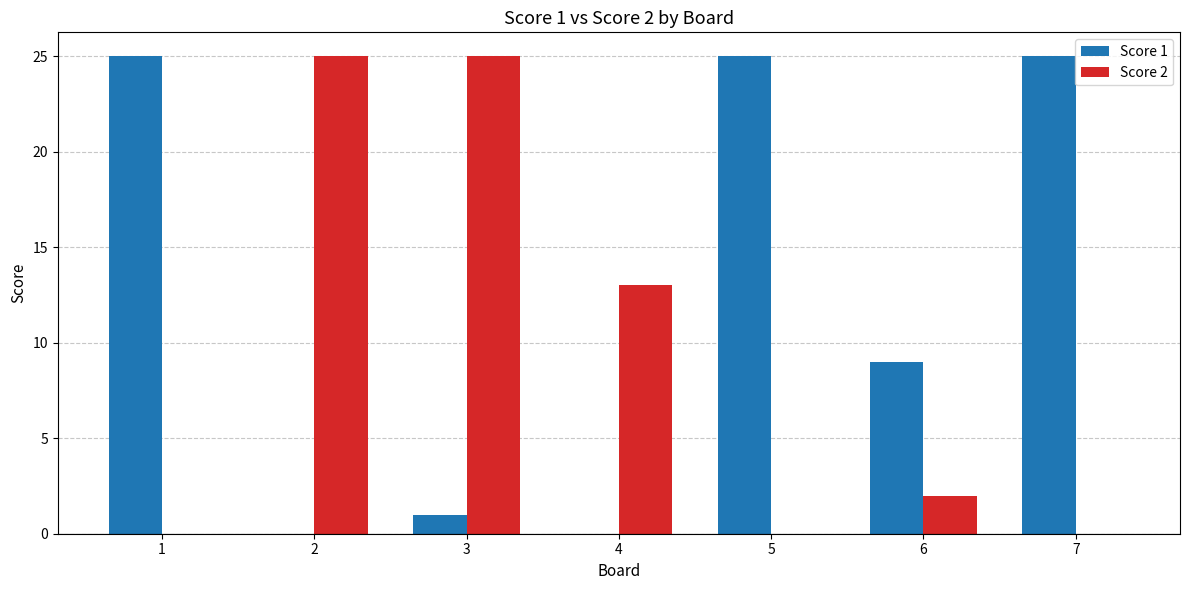

What is the greatest value displayed?

25